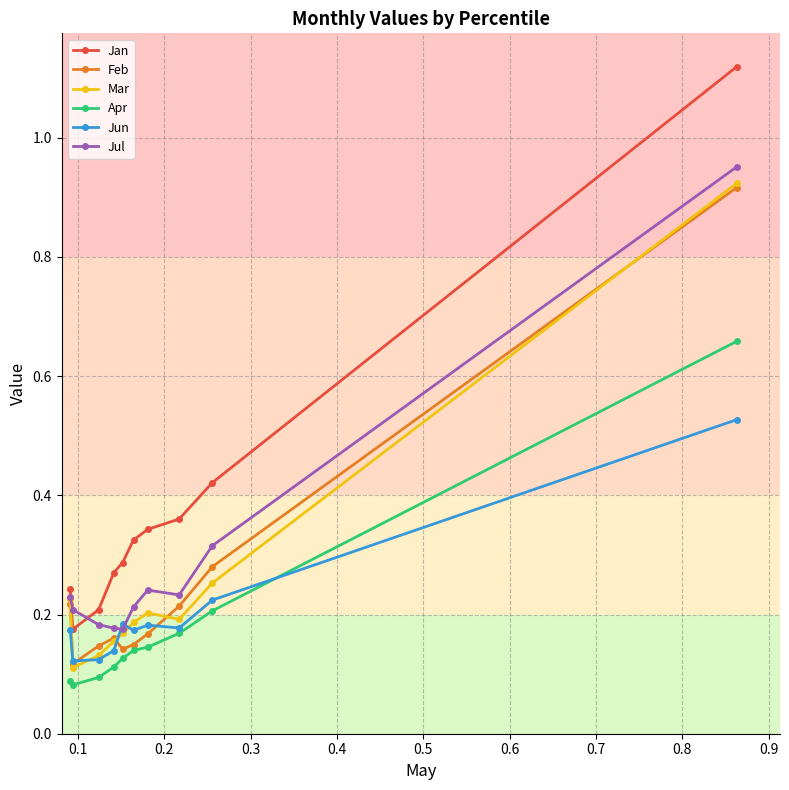

True or false: Jan has more than 2 points higher than both neighbors.

False